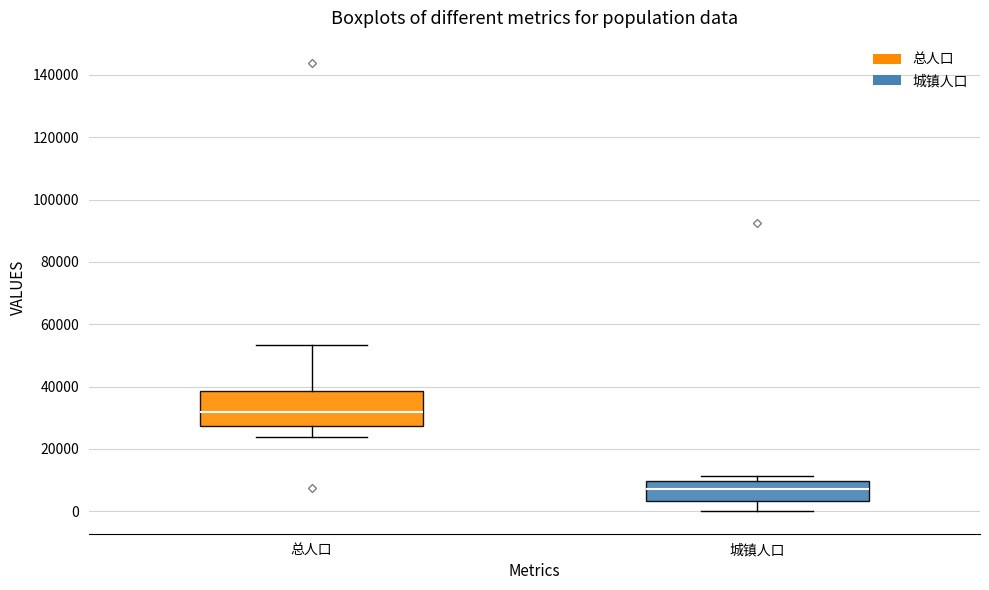

Which box's median line is the highest?

总人口